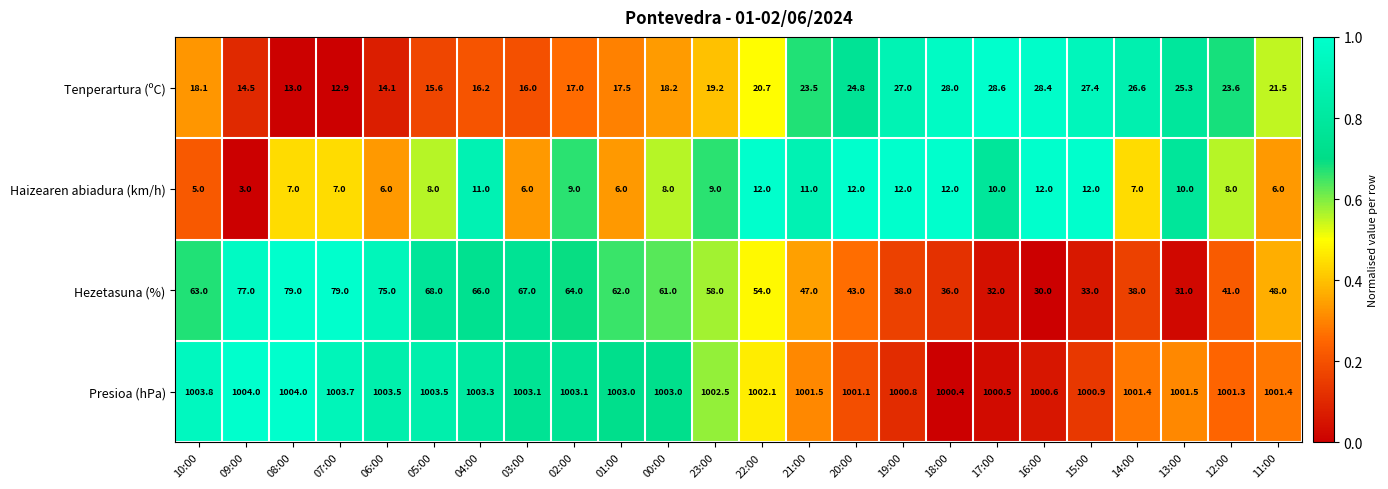

How many values in the Presioa (hPa) series exceed 1002?

13